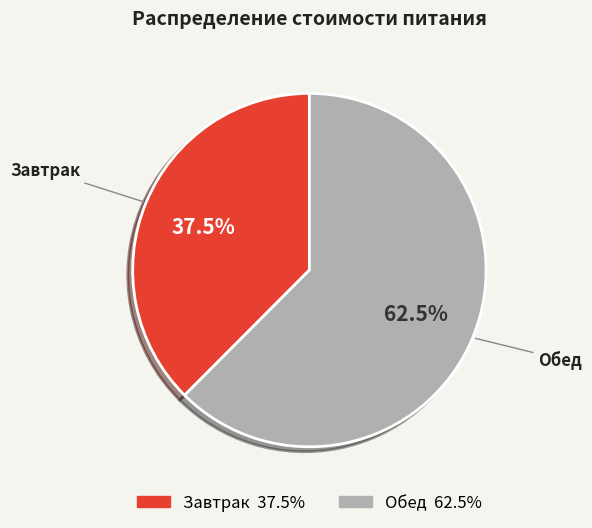

Rank the categories by value from lowest to highest.

Завтрак, Обед